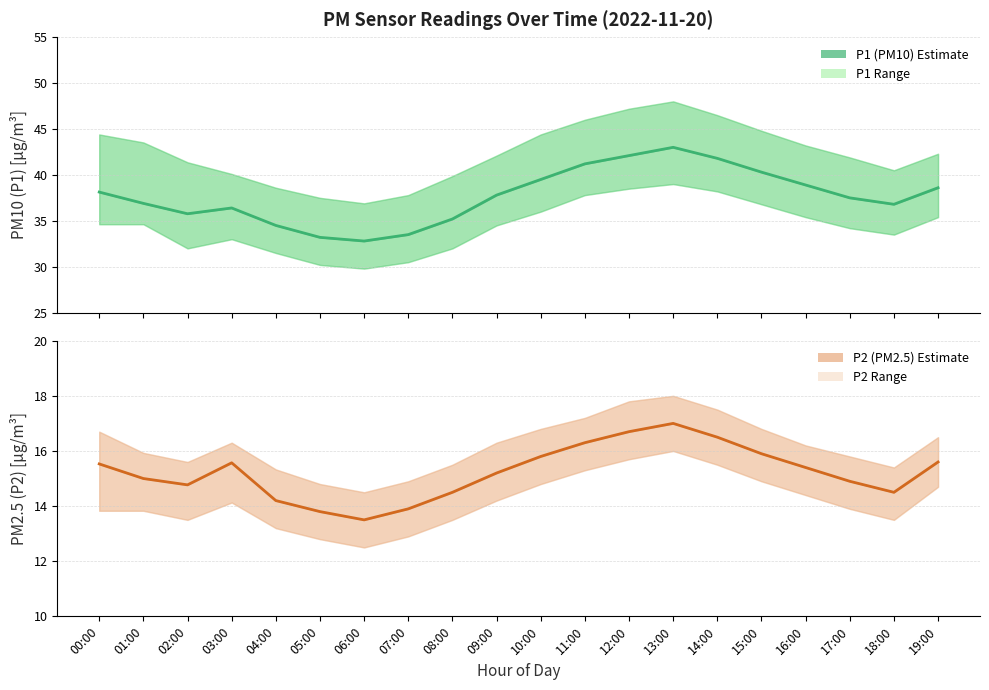

Reading left to right, extract all data points from this chart.

P1 (PM10): 00:00=38.1	01:00=36.9	02:00=35.8	03:00=36.4	04:00=34.5	05:00=33.2	06:00=32.8	07:00=33.5	08:00=35.2	09:00=37.8	10:00=39.5	11:00=41.2	12:00=42.1	13:00=43.0	14:00=41.8	15:00=40.3	16:00=38.9	17:00=37.5	18:00=36.8	19:00=38.6
P2 (PM2.5): 00:00=15.5	01:00=15.0	02:00=14.8	03:00=15.6	04:00=14.2	05:00=13.8	06:00=13.5	07:00=13.9	08:00=14.5	09:00=15.2	10:00=15.8	11:00=16.3	12:00=16.7	13:00=17.0	14:00=16.5	15:00=15.9	16:00=15.4	17:00=14.9	18:00=14.5	19:00=15.6